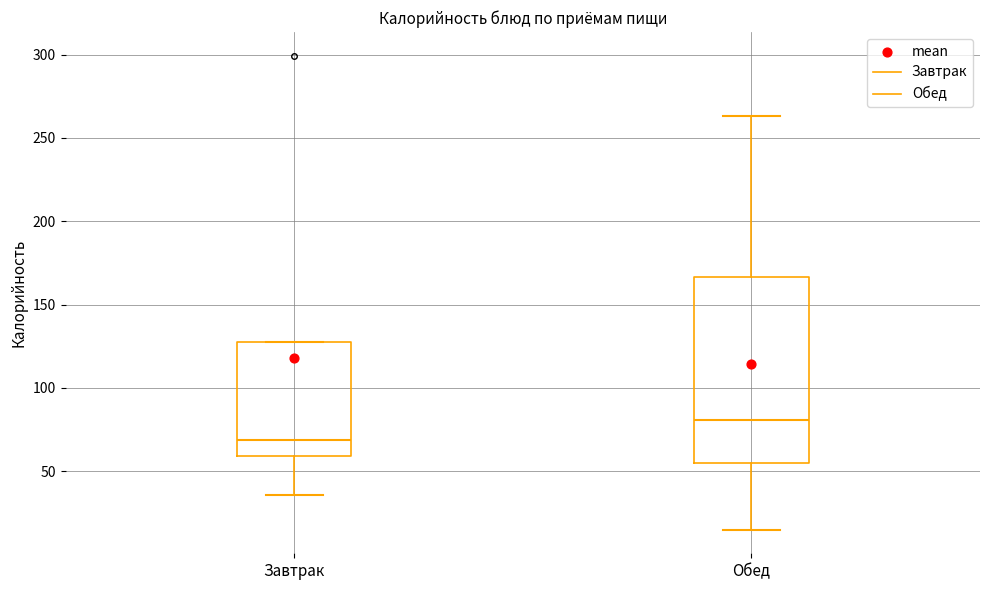

Where is the lower edge of the box for Завтрак on the y-axis? The values are not printed on the chart, so give them approximately, as read against the axis.

60